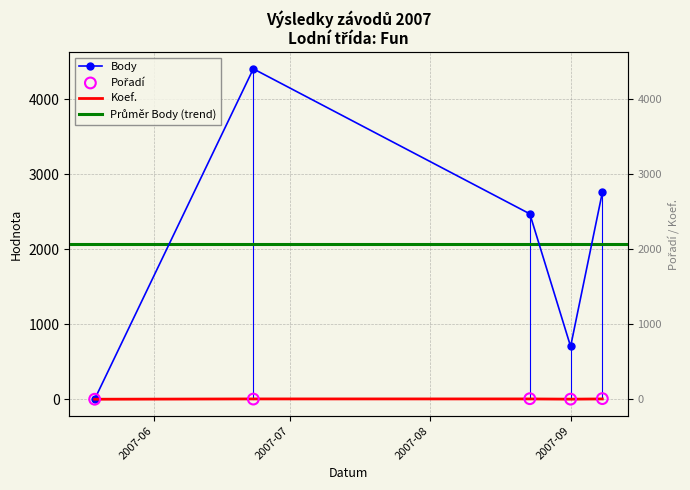

Is the value of Koef. at 2007-09-01 greater than the value of Body at 2007-06-23?

No